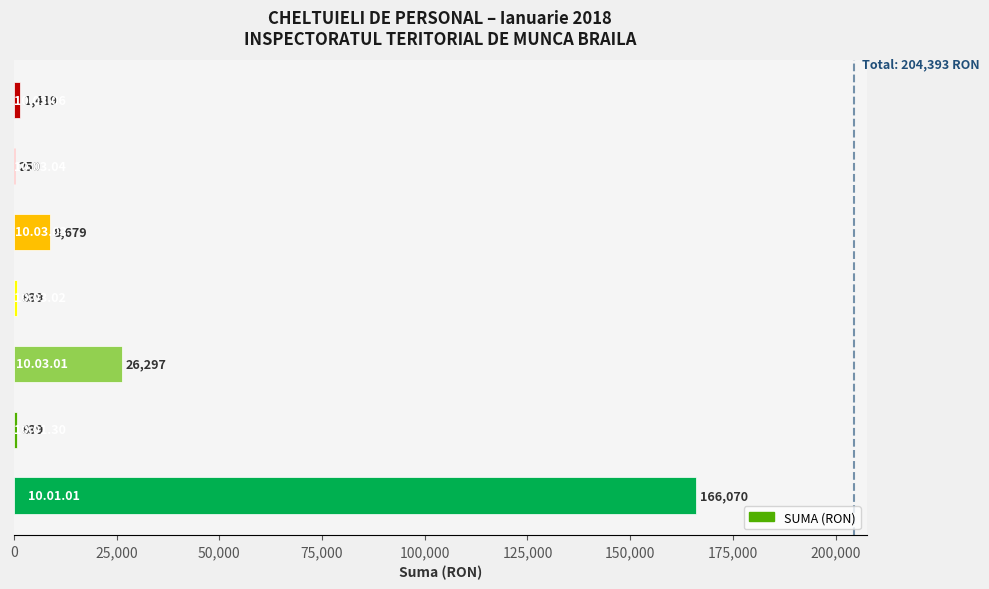

What is the greatest value displayed?

166070